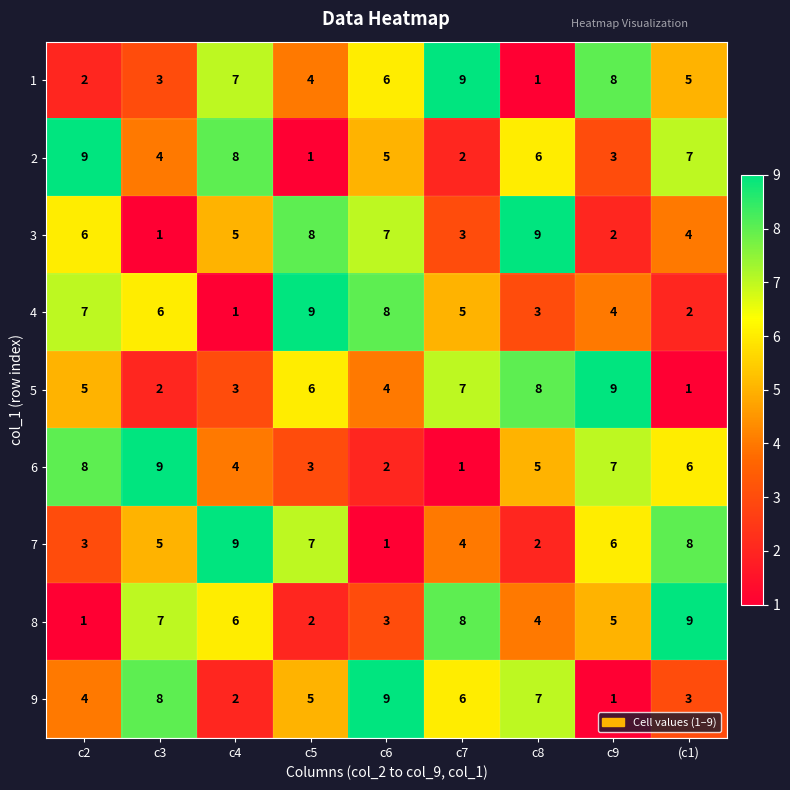

Count the 9 values in the range 3 to 7.

5